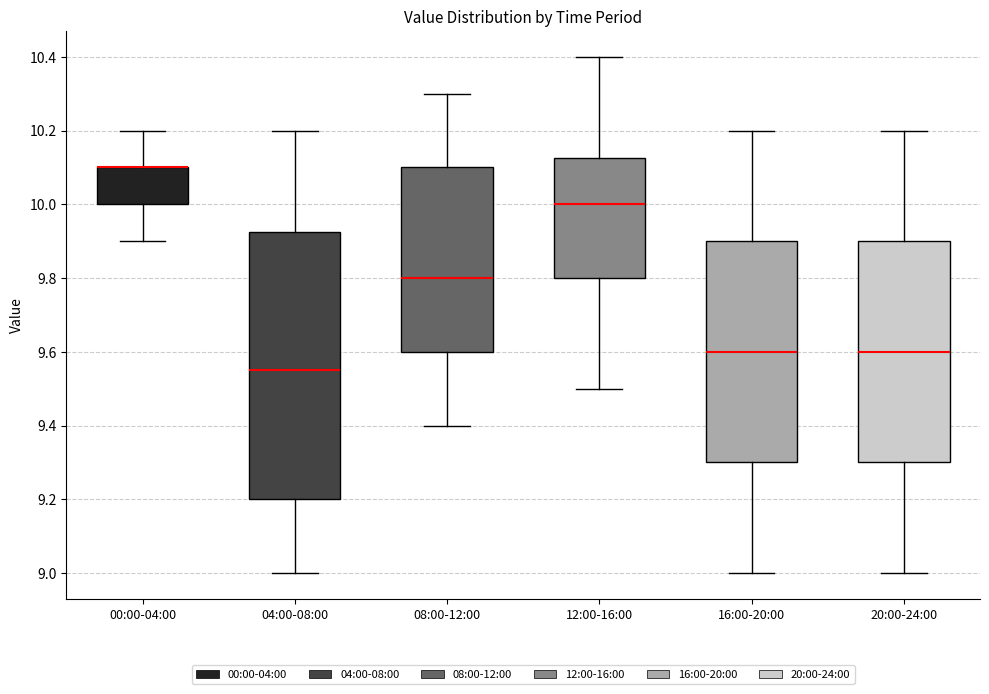

Comparing the boxes themselves (not the whiskers), which one is the tallest?

04:00-08:00